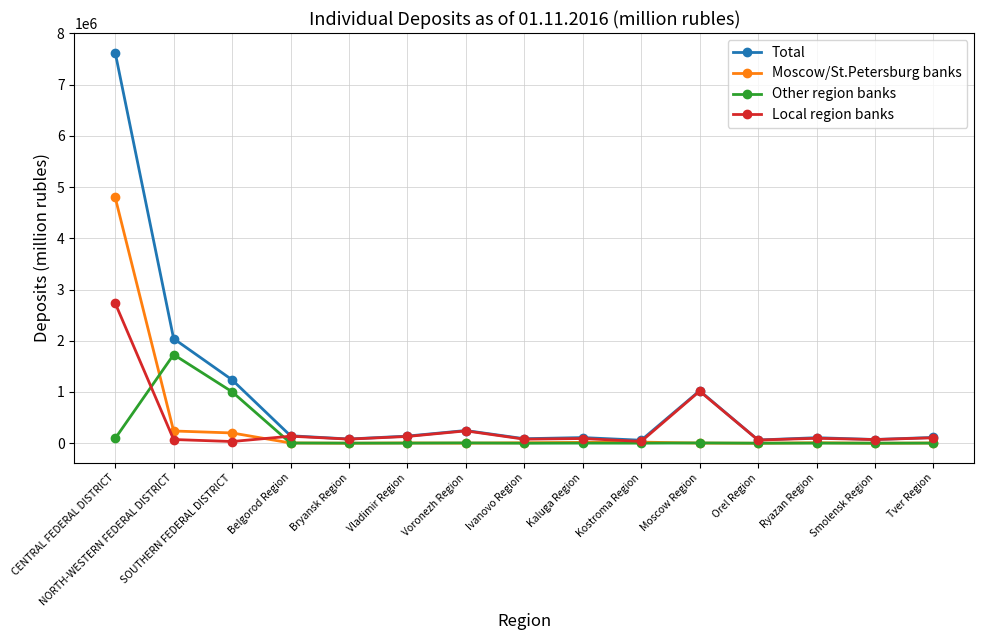

True or false: Other region banks has more than 0 interior local peaks.

True